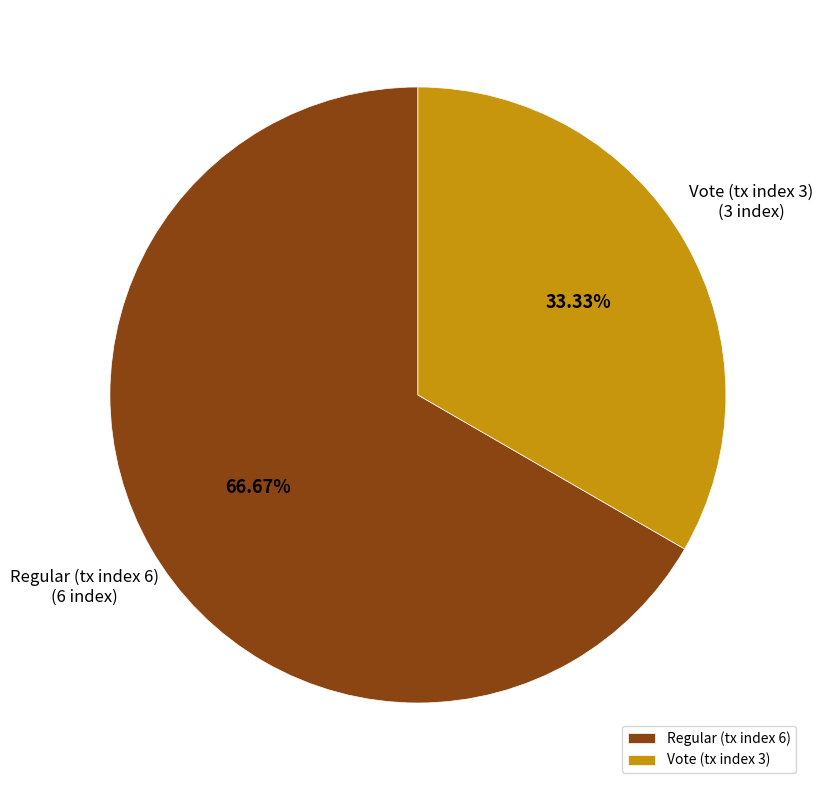

To the nearest percent, what is the difference between the largest and smallest slice percentages?

33%